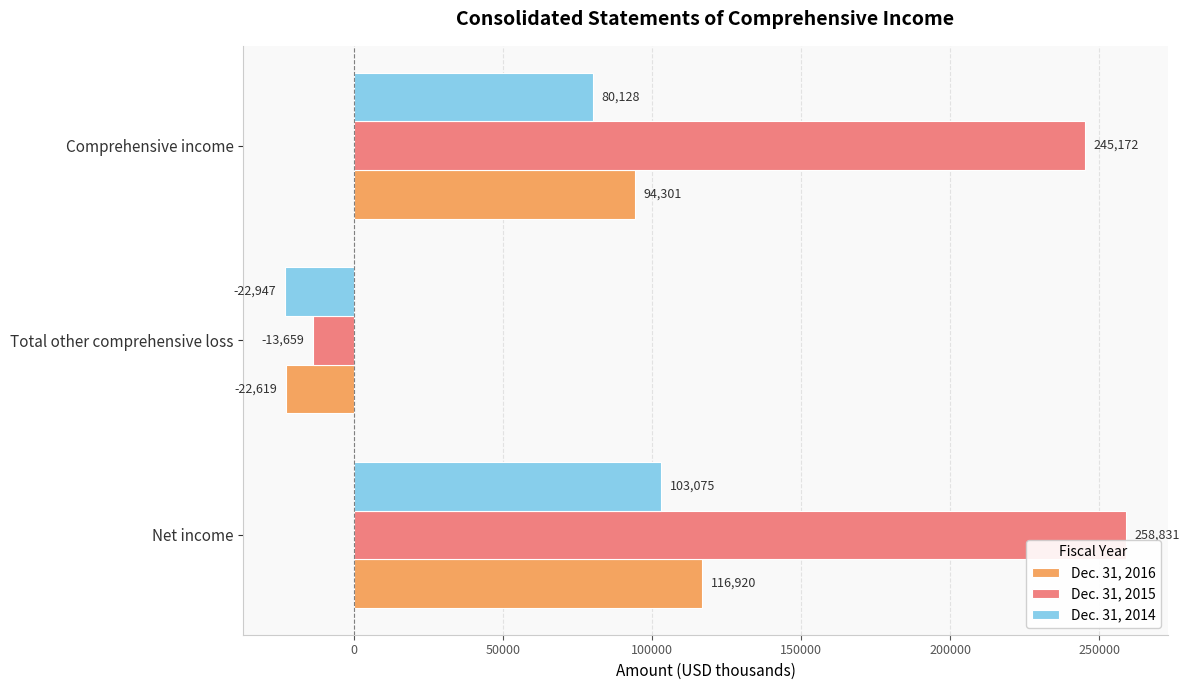

What is the difference between the maximum and minimum values in the Dec. 31, 2014 series?

126022